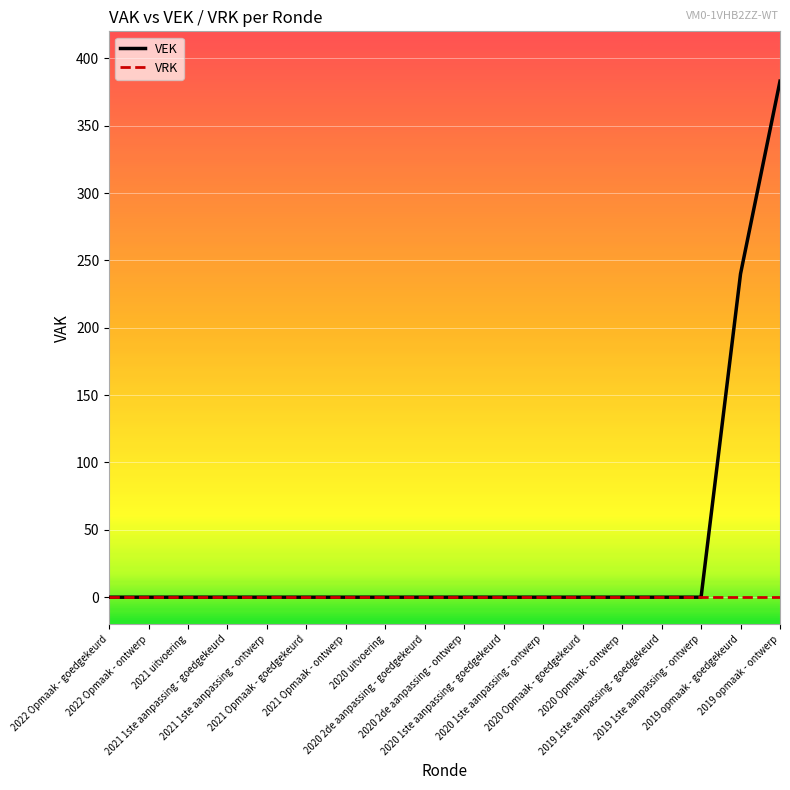

At which category is the sum across all series the highest?

2019 opmaak - ontwerp